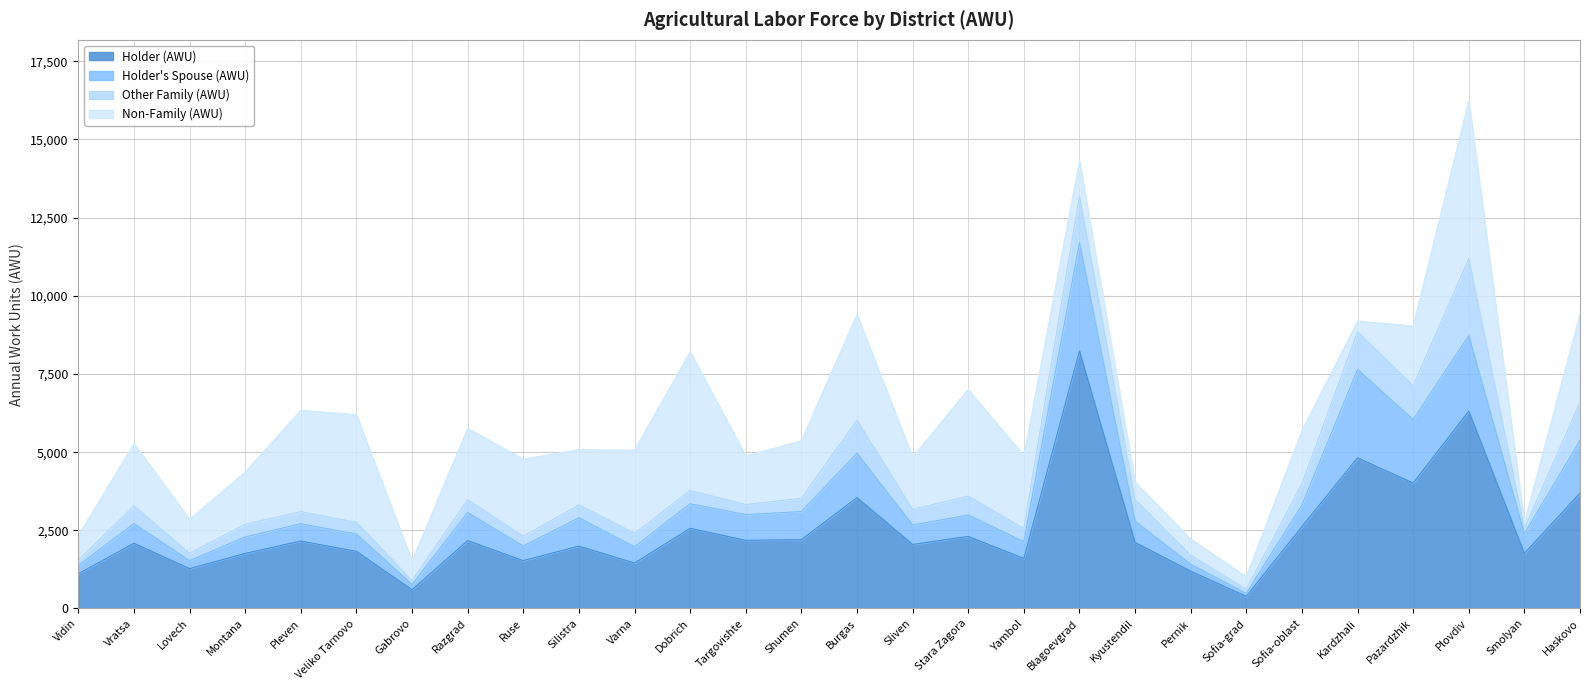

What position from the right is Sofia-grad?

7